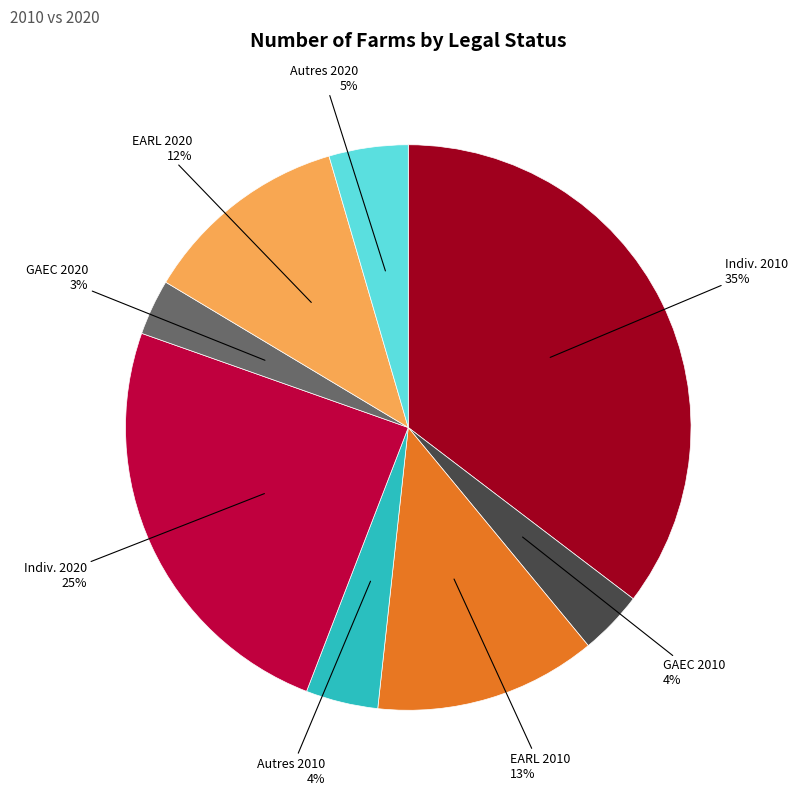

To the nearest percent, what is the difference between the largest and smallest slice percentages?

32%